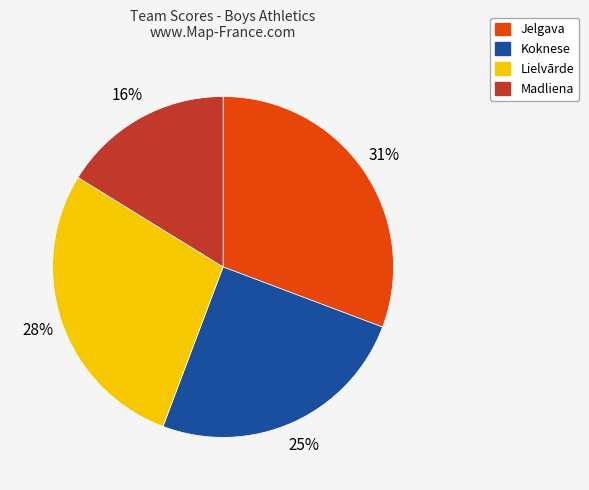

The Koknese slice represents 25% of the pie. True or false?

True